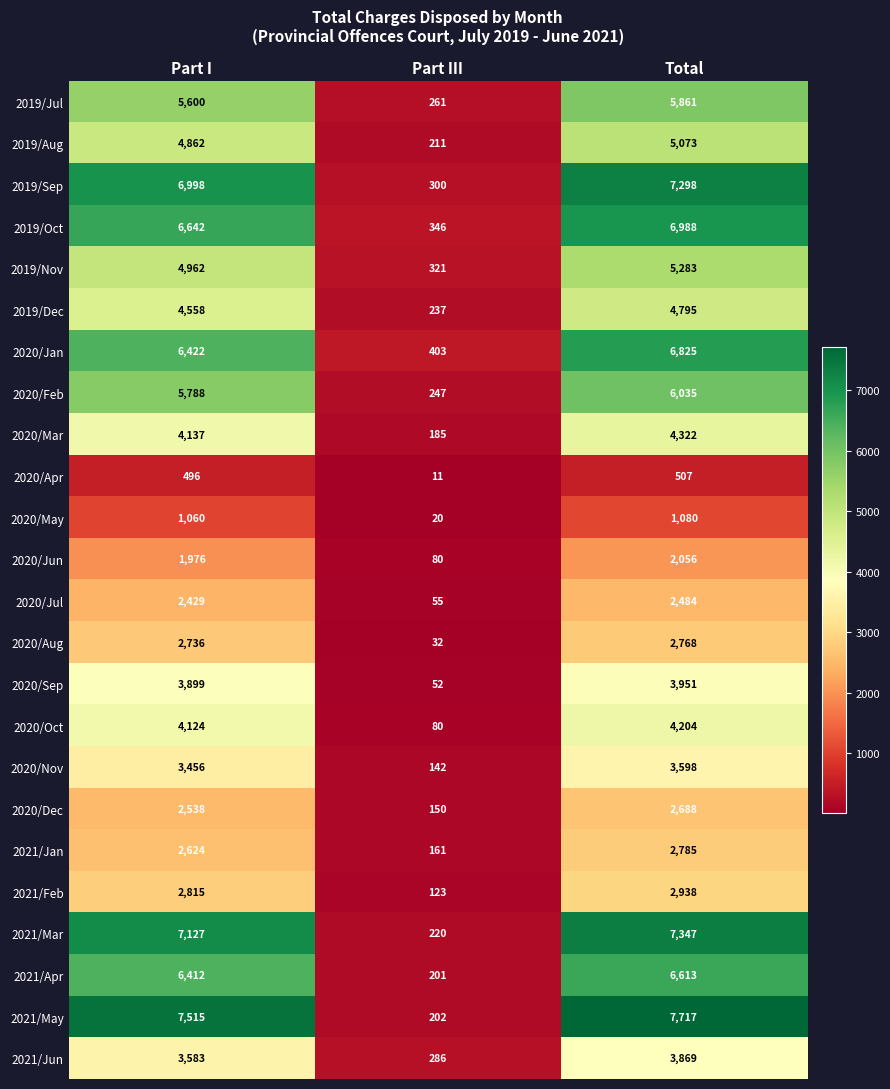

Which category has the lowest value across all series?

Part III